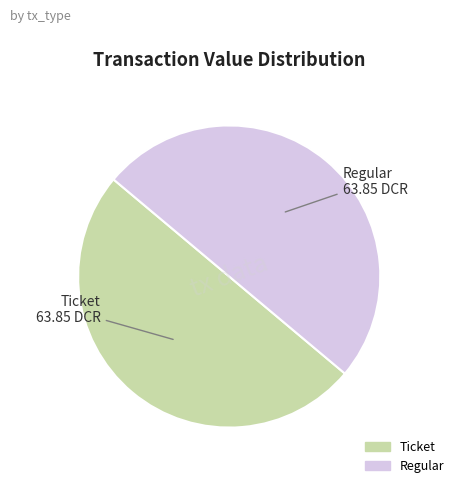

Count the number of slices in the pie.

2